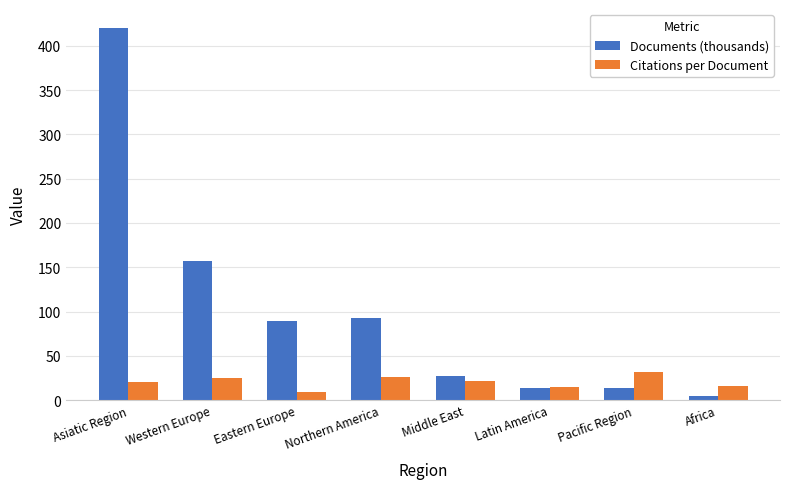

Which category has the highest value across all series?

Asiatic Region